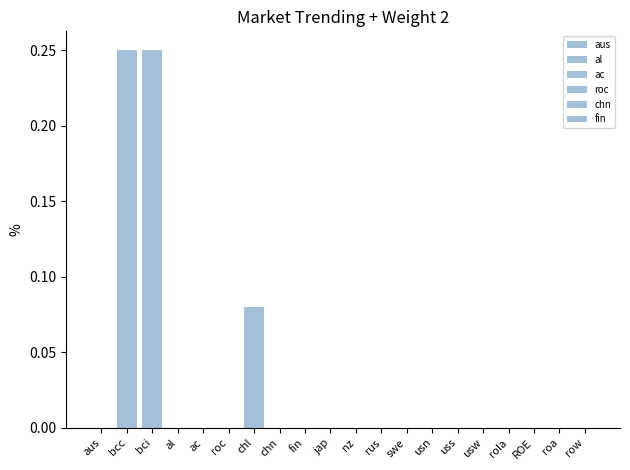

How many groups of bars are there?

20